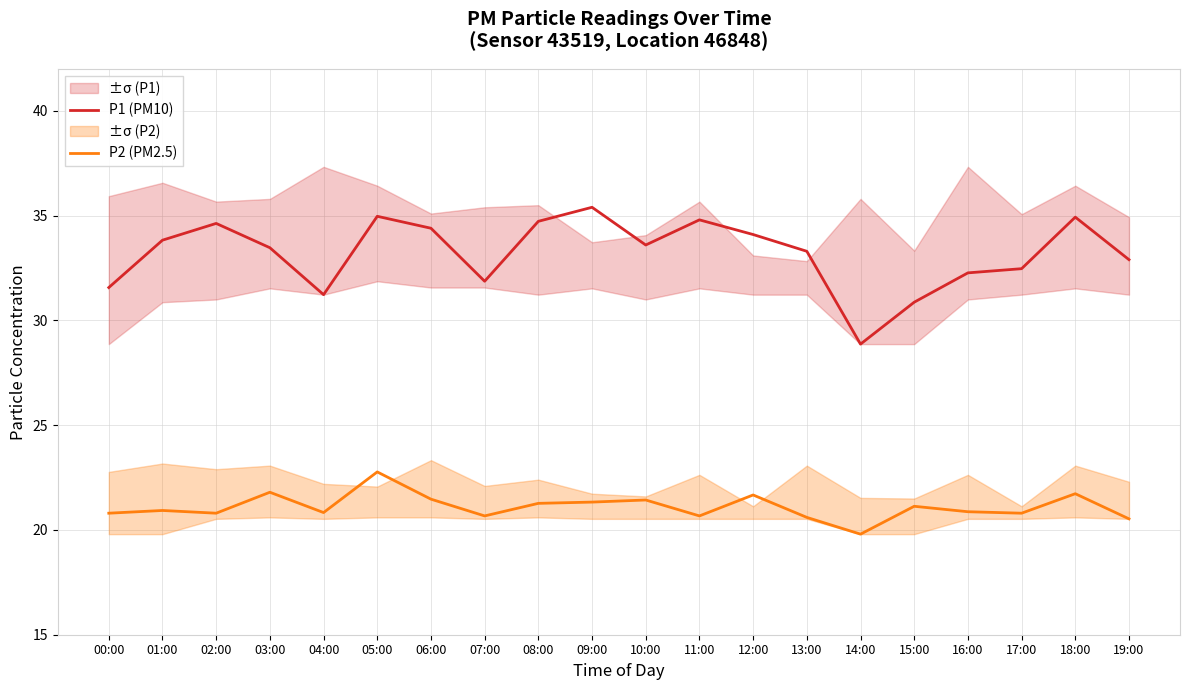

How many interior local valleys does the P1 (PM10) series have?

4